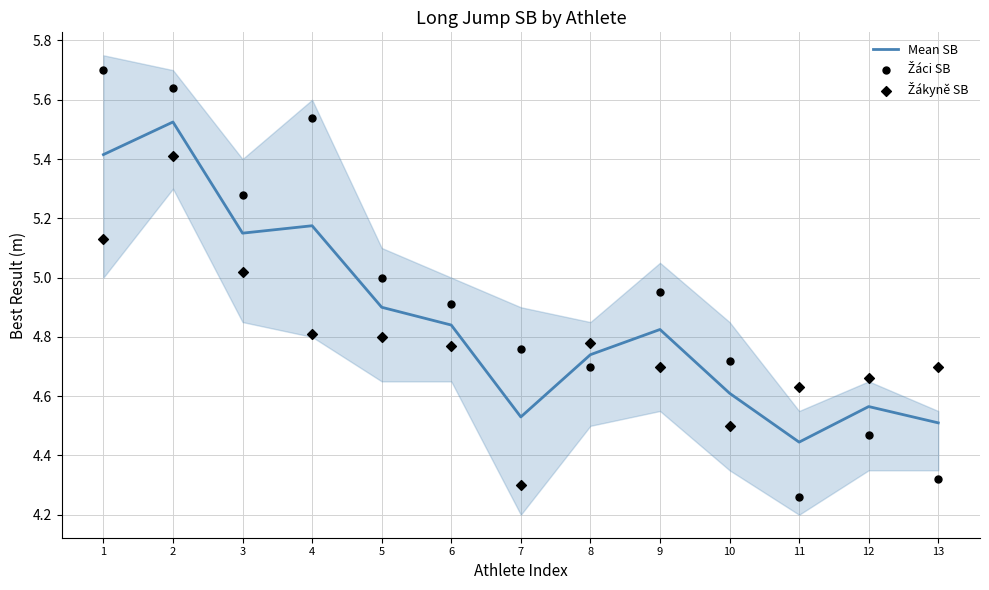

Which series has the widest spread of Y values?

Žáci SB